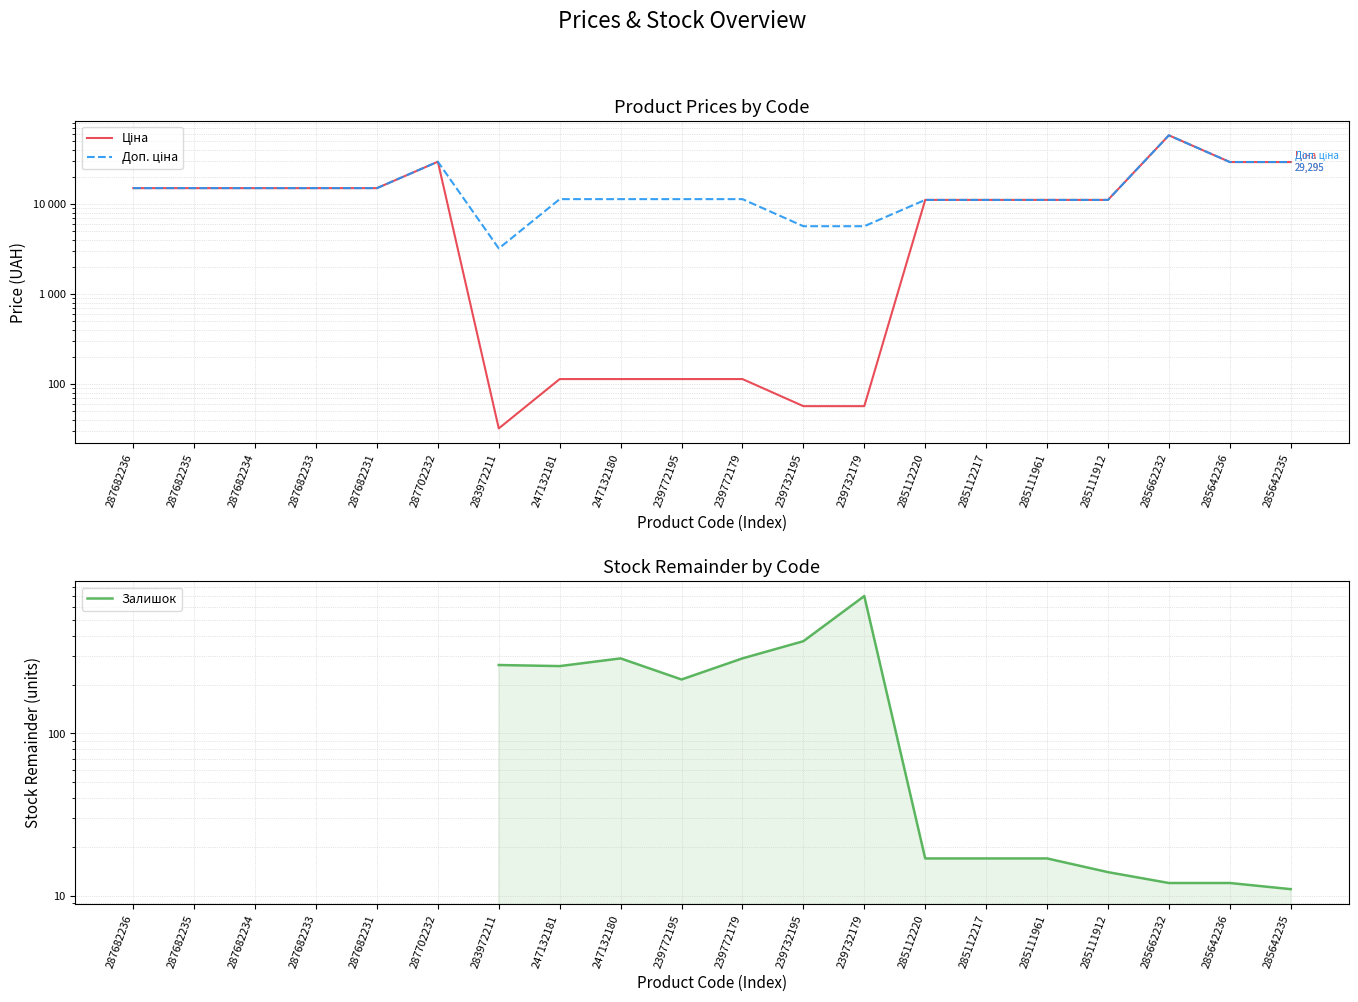

At which category is the sum across all series the highest?

285662232